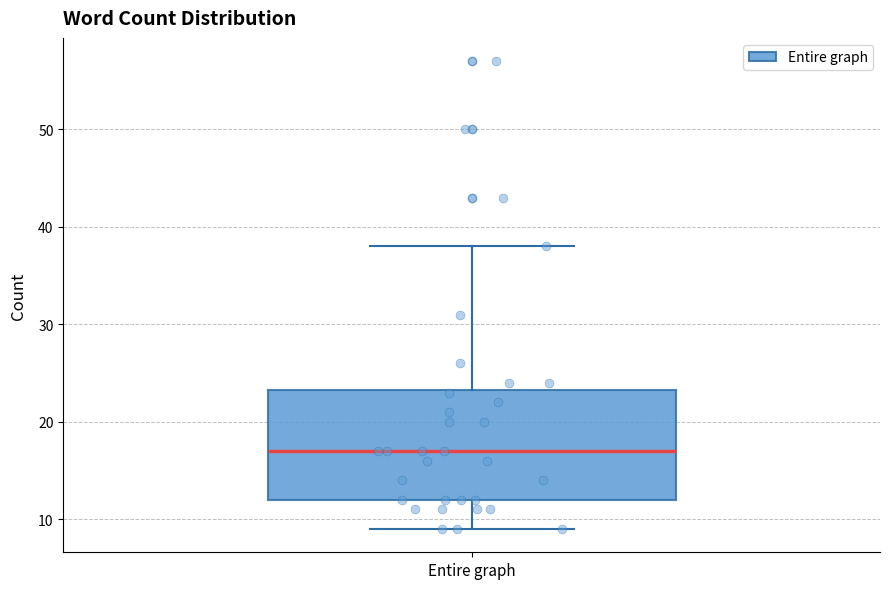

Read this box plot against the y-axis: the position of the median line, the range covered by the box, and the ends of both whiskers. The values are not printed on the chart, so give them approximately, as read against the axis.

median 17, box 12 to 23, whiskers 9 to 38